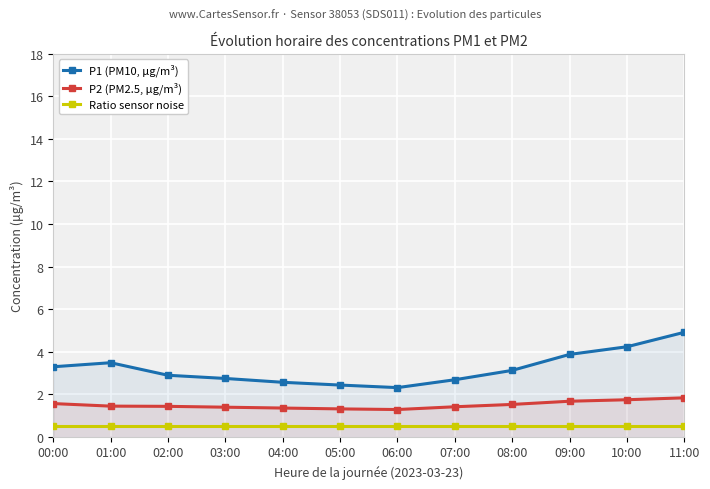

List the series in order of their overall mean, lowest first.

Ratio sensor noise, P2 (PM2.5, μg/m³), P1 (PM10, μg/m³)